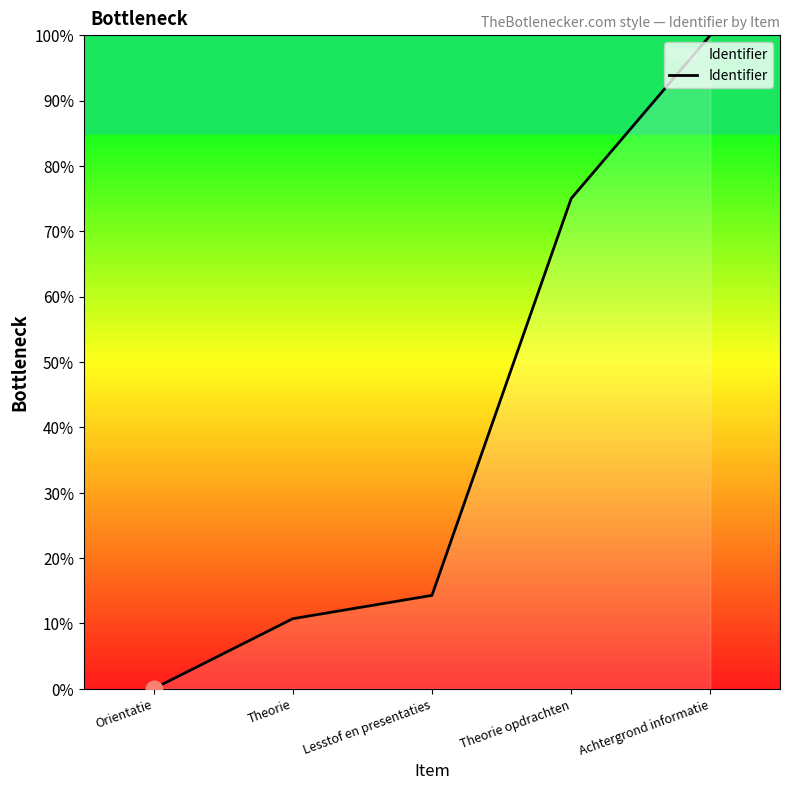

Which label corresponds to the largest value in the chart?

Achtergrond informatie